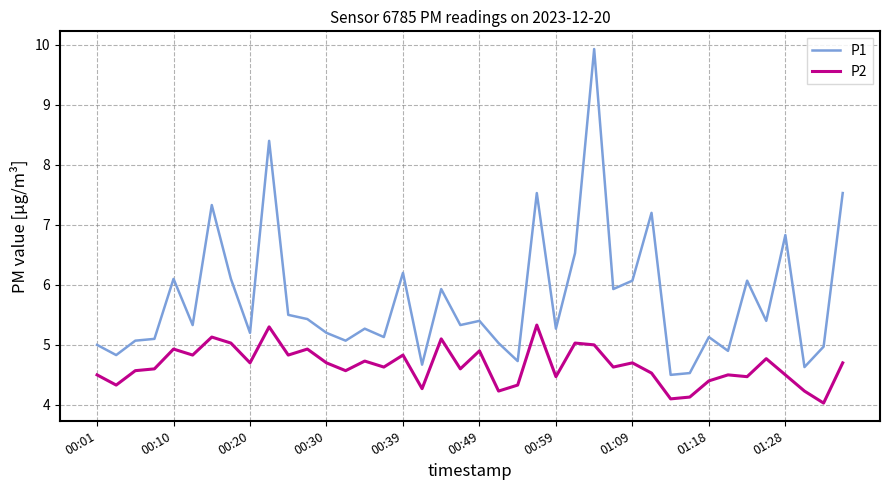

What is the lowest value of the P1 series?

4.5